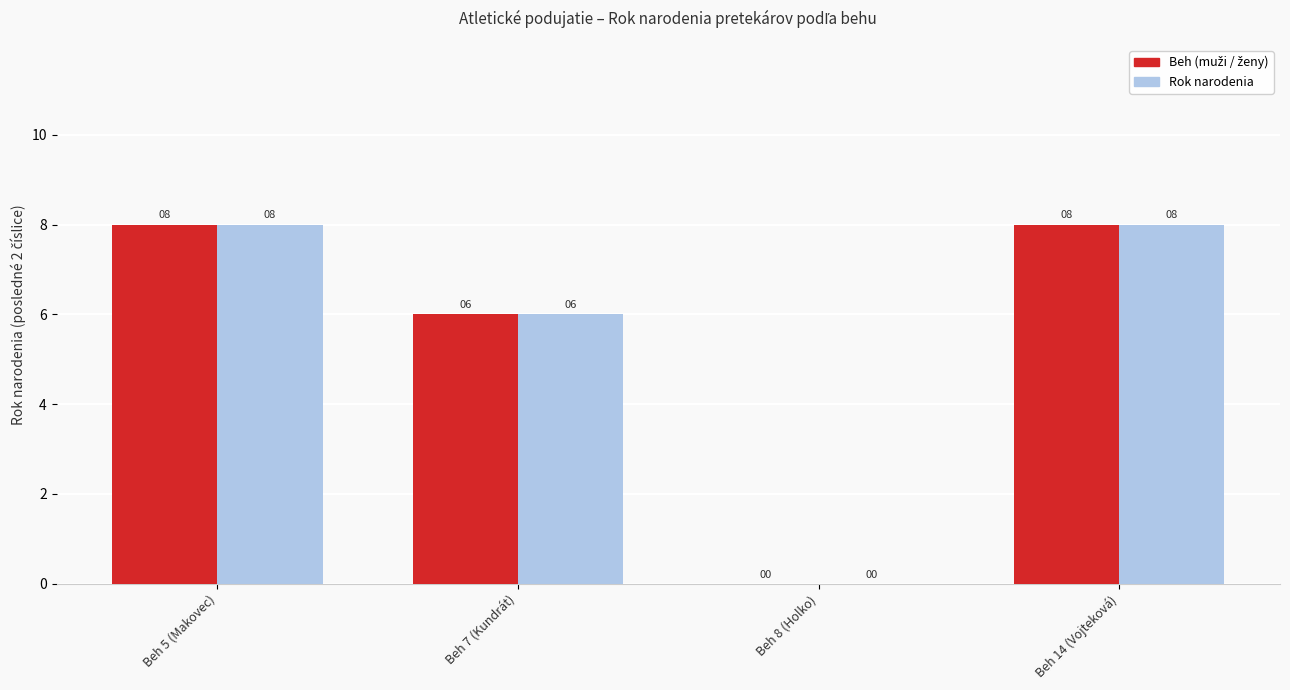

The Rok narodenia series shows -5 at Beh 8 (Holko). True or false?

False